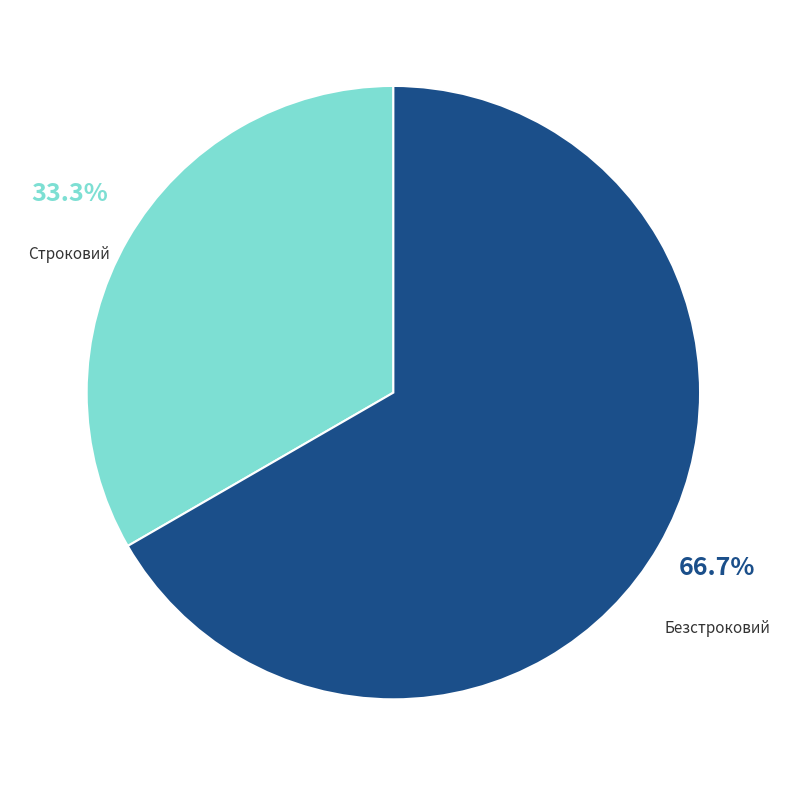

To the nearest percent, what percentage of the pie is Строковий?

33%